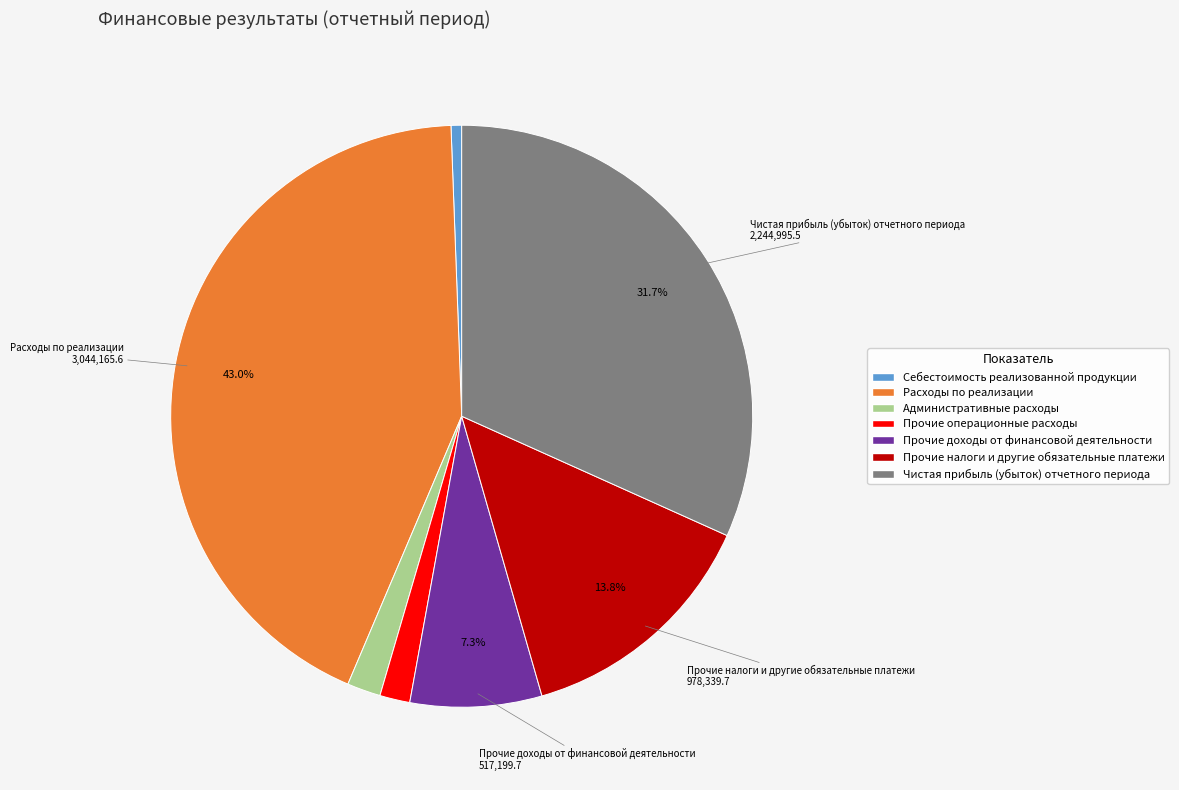

What is the largest slice in the pie chart?

Расходы по реализации